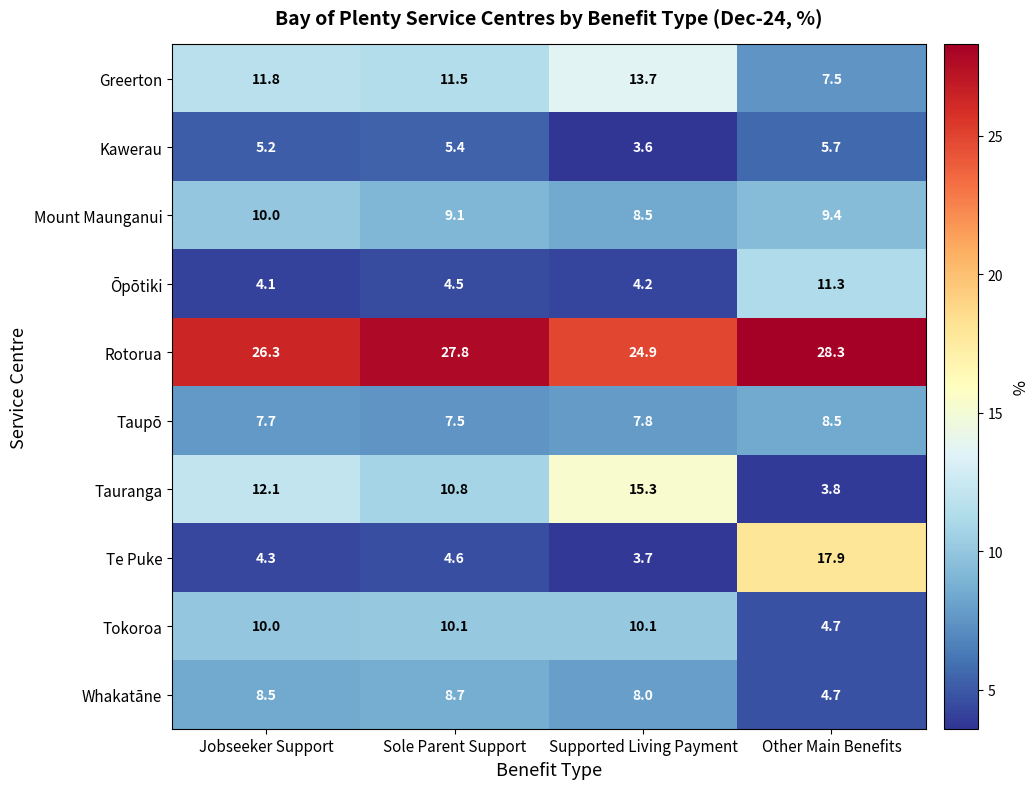

Which series has the largest range (max minus min)?

Te Puke